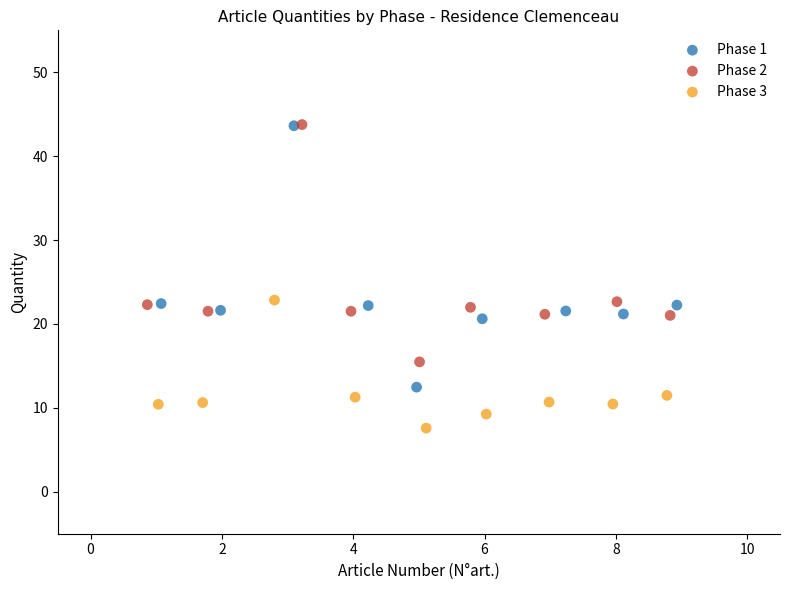

Which series has the widest spread of Y values?

Phase 1